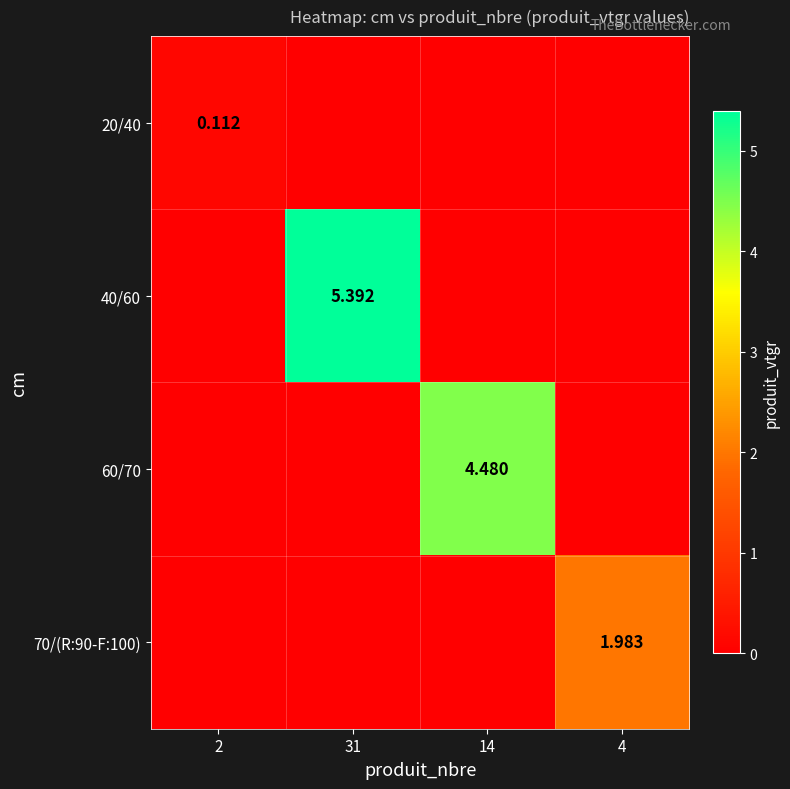

What is the difference between the maximum and second lowest values in the 70/(R:90-F:100) series?

2.0